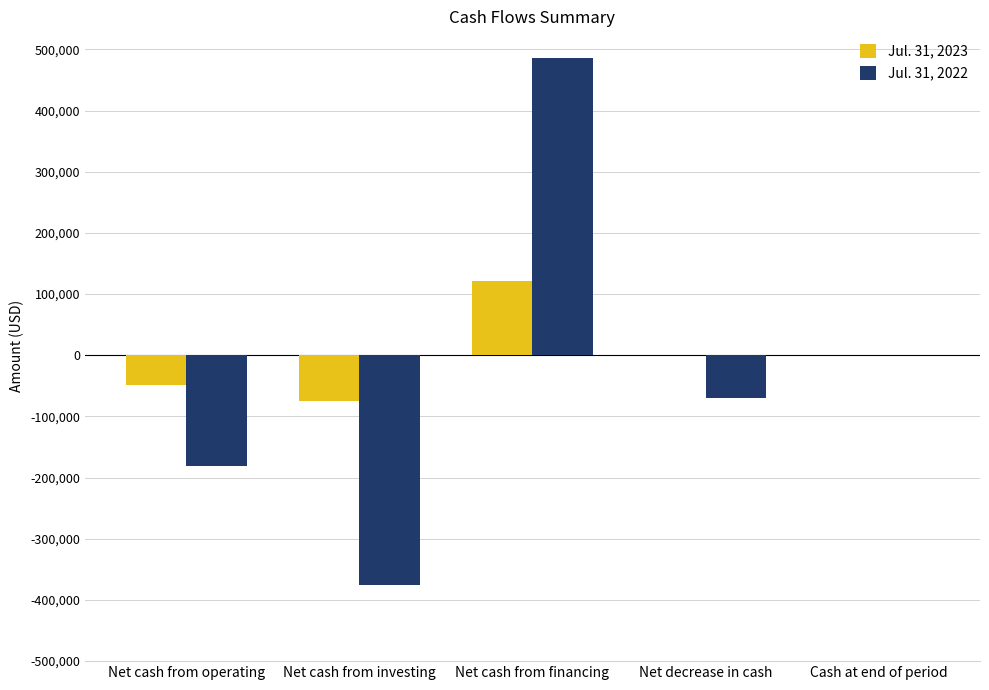

Is the value of Jul. 31, 2023 at Net decrease in cash greater than the value of Jul. 31, 2022 at Net cash from investing?

Yes